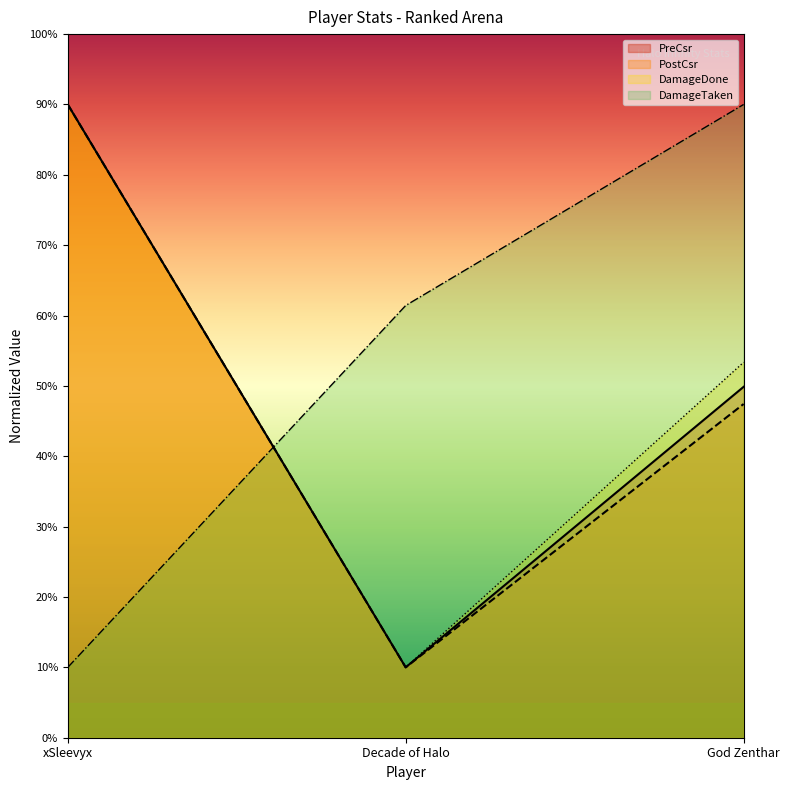

Rank the series at xSleevyx from highest to lowest value.

PreCsr, PostCsr, DamageDone, DamageTaken